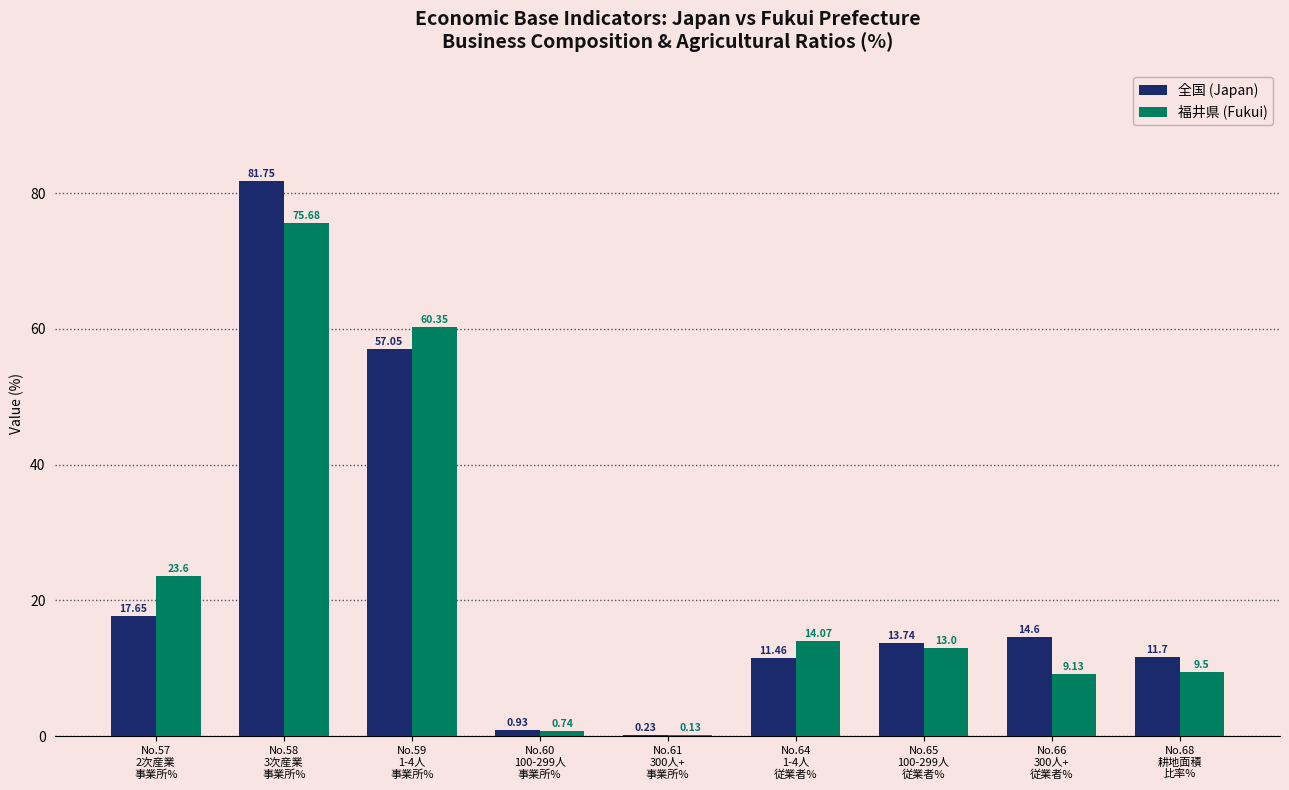

At which category is the sum across all series the highest?

No.58
3次産業
事業所%